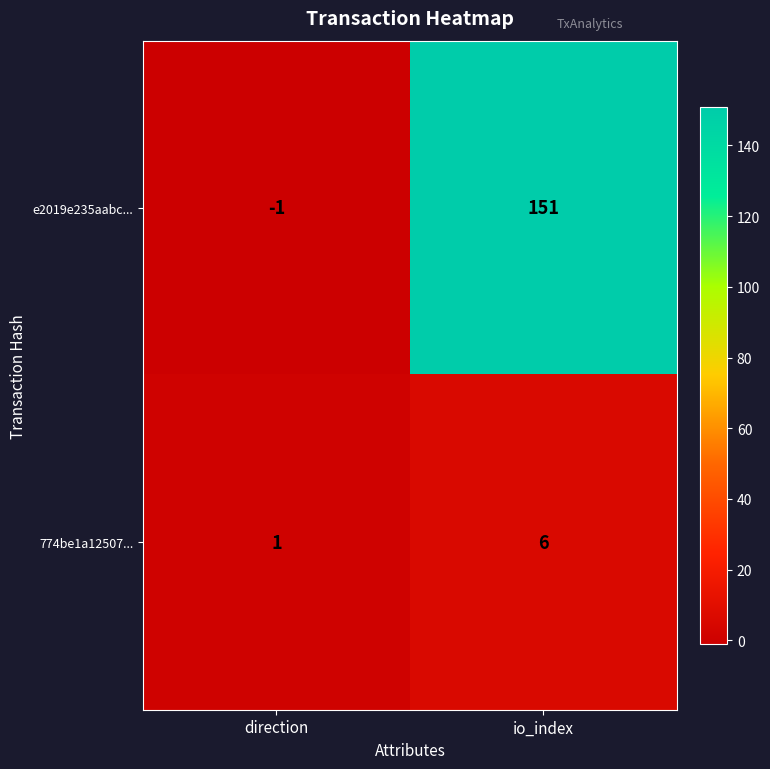

Reading left to right, transcribe all the data shown in this chart.

e2019e235aabc...: direction=-1	io_index=151
774be1a12507...: direction=1	io_index=6